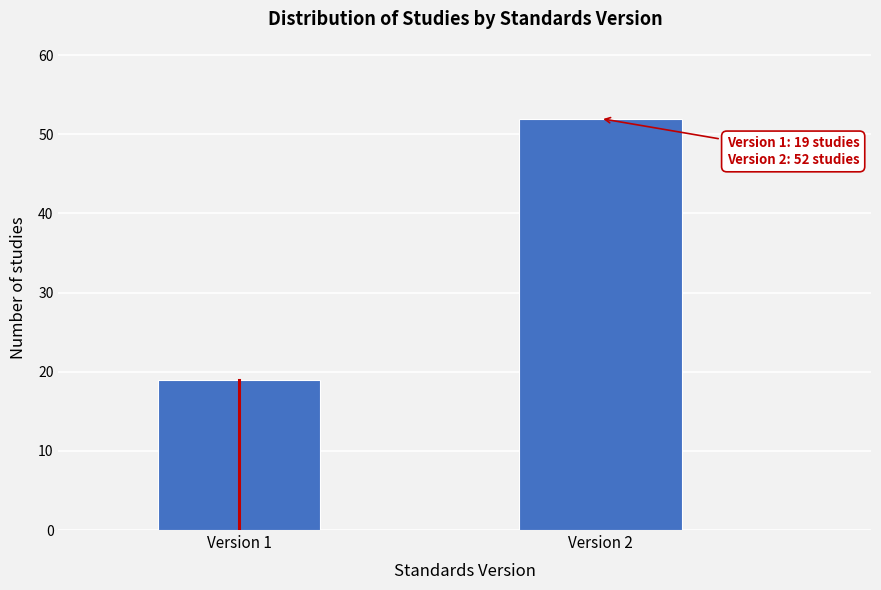

Reading left to right, transcribe all the data shown in this chart.

Version 1=19	Version 2=52